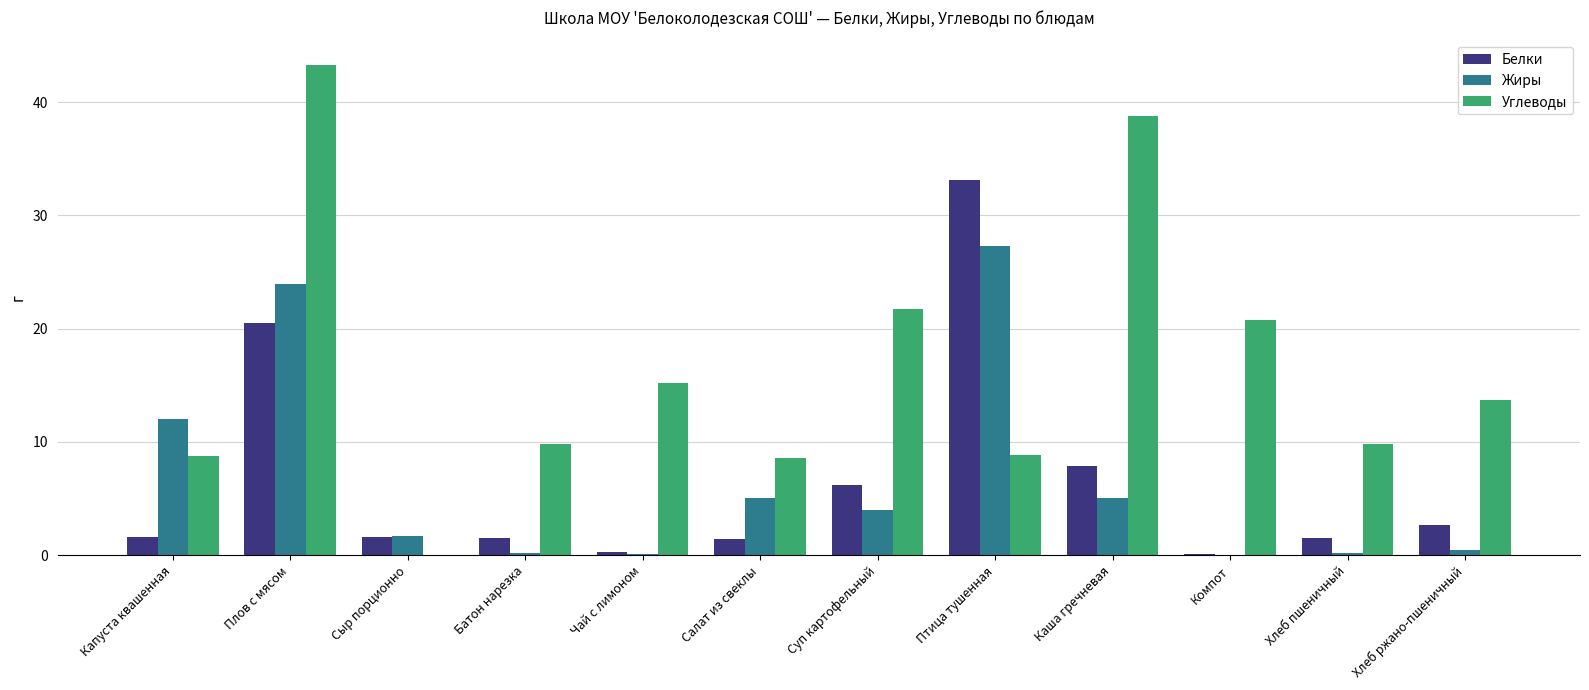

Is it true that Жиры equals 47.6 at Птица тушенная?

False